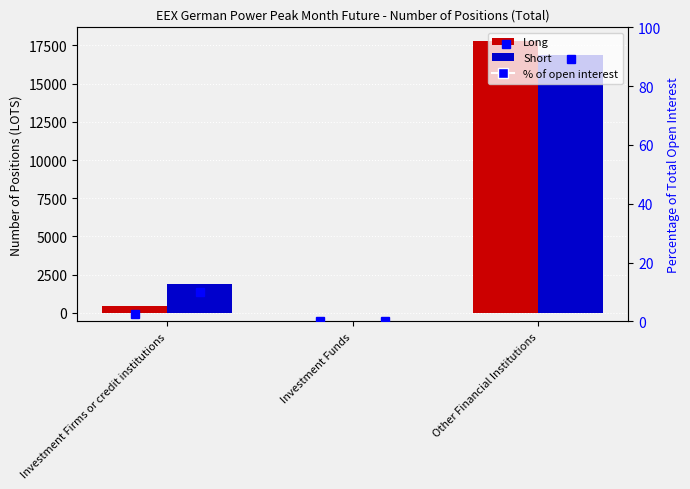

How many categories are shown in the chart?

3